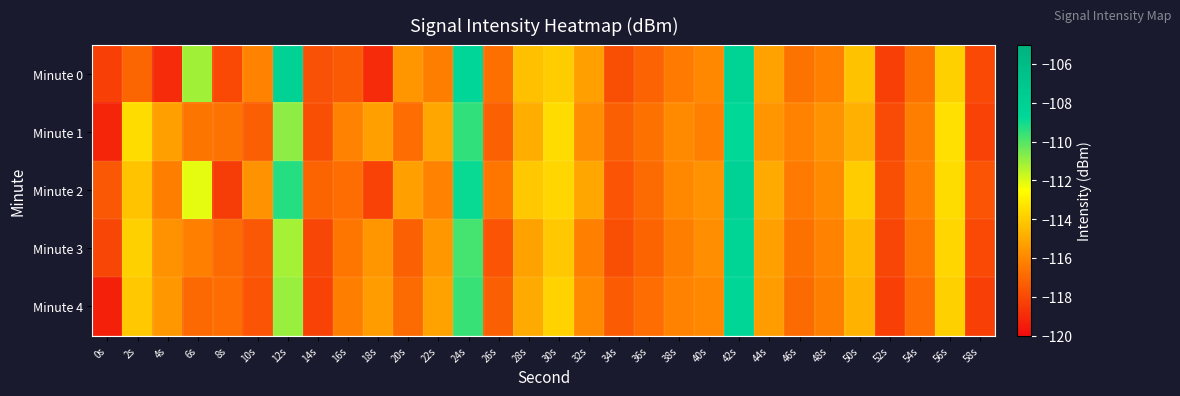

What is the greatest value displayed?

-108.1